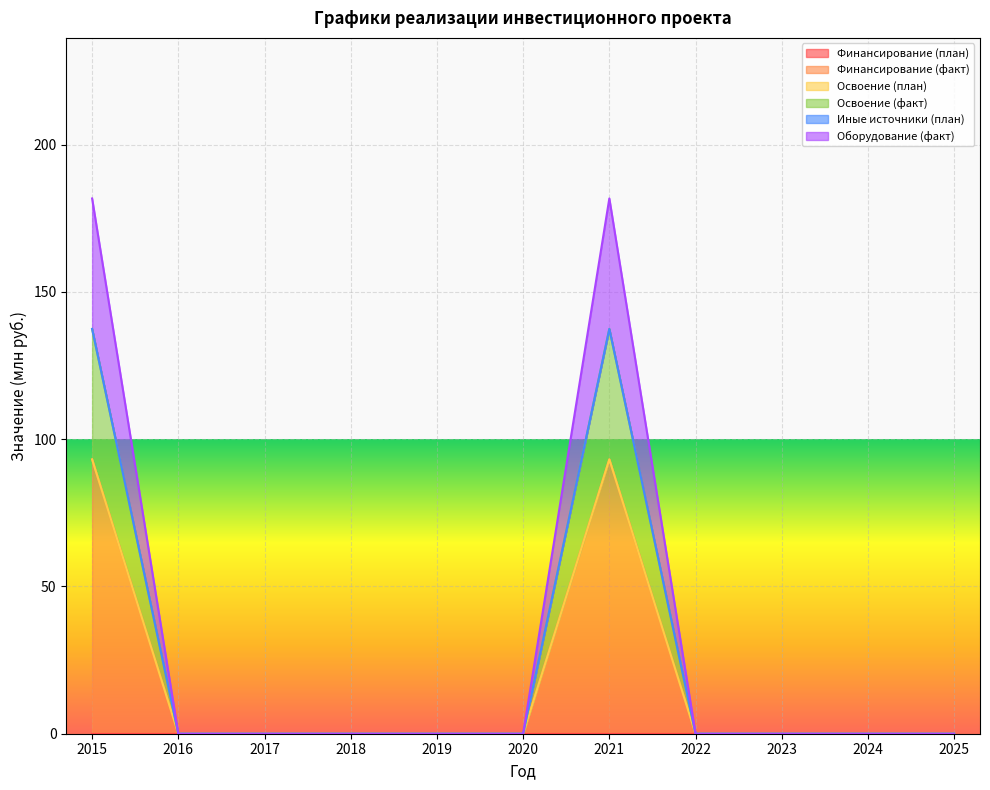

True or false: Финансирование (план) and Иные источники (план) intersect in this chart.

False